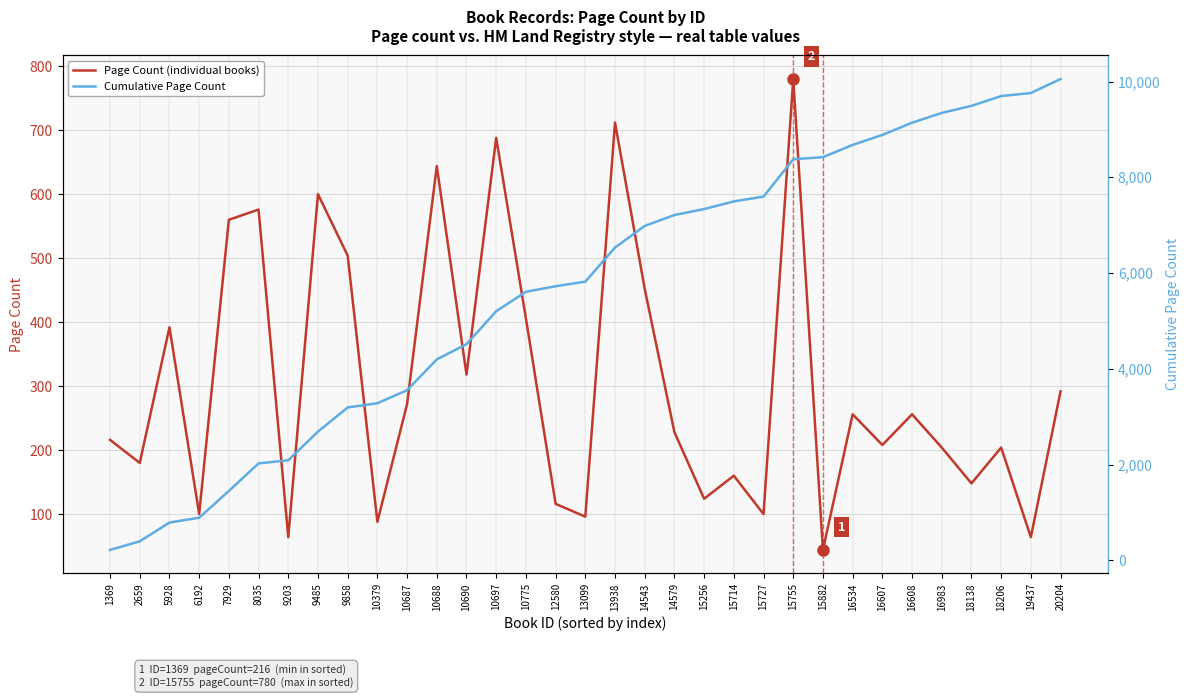

Is this an area chart (filled region under the line)?

No